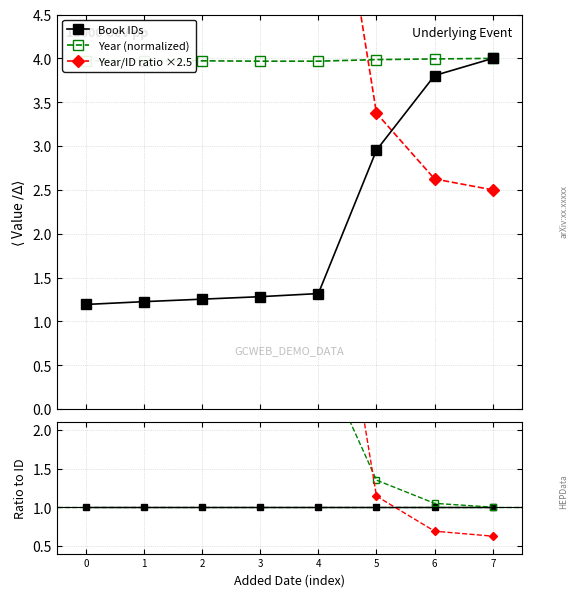

Count the number of categories in the chart.

8